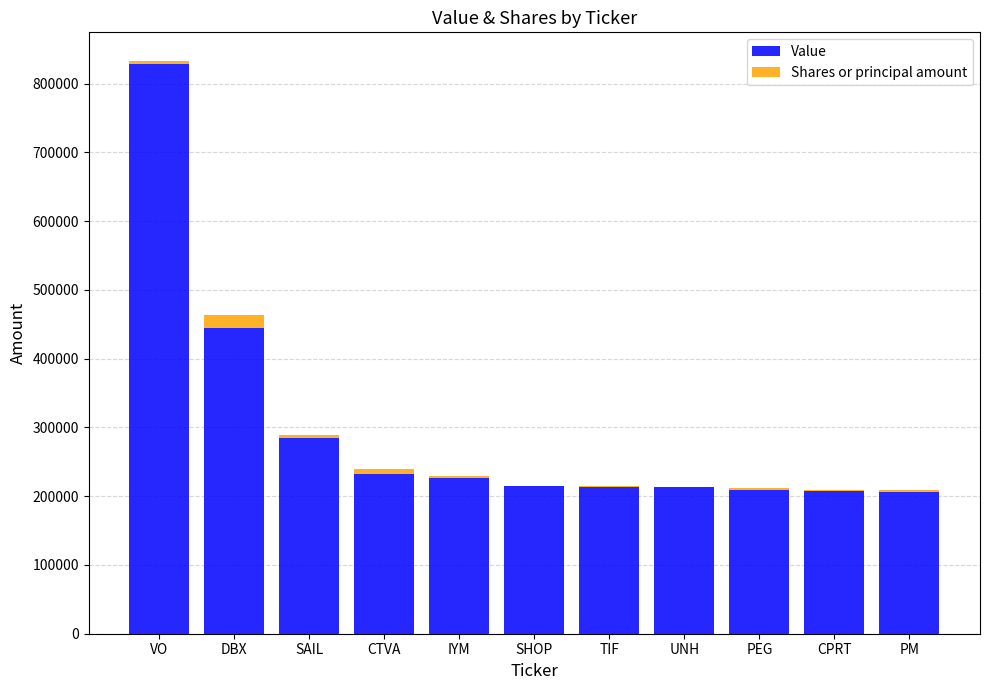

At which label is Value closest to 517500?

DBX